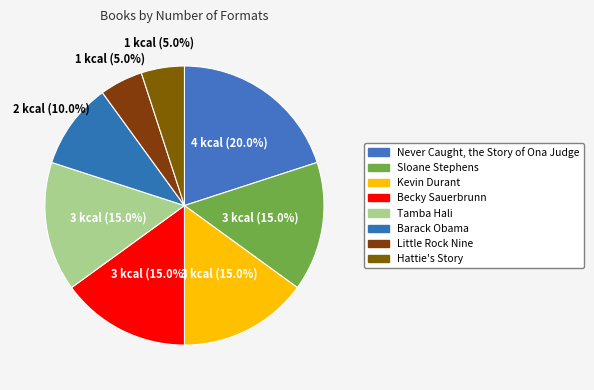

What is the change in value from Kevin Durant to Little Rock Nine?

-2